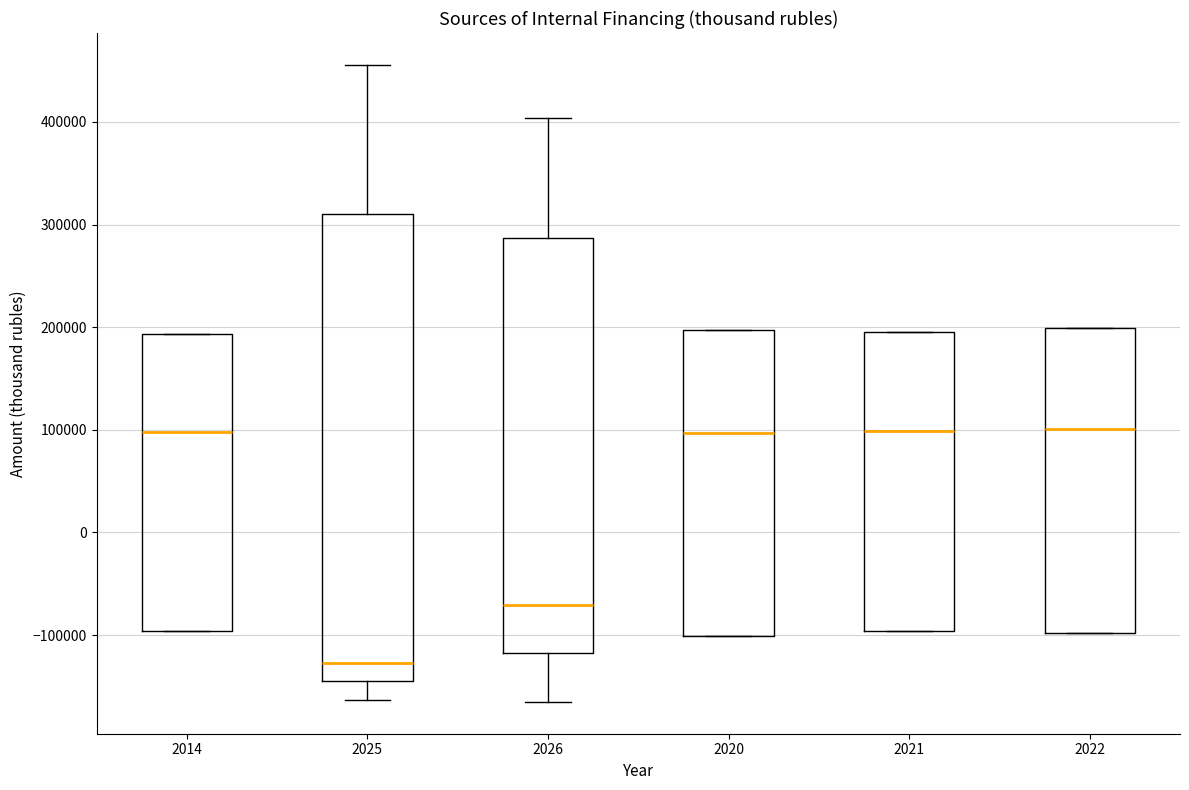

Reading left to right, read every box against the y-axis: the position of its median line, the range the box covers, and the ends of its whiskers. The values are not printed on the chart, so give them approximately, as read against the axis.

2014: median 100000, box -100000 to 190000, whiskers -100000 to 190000
2025: median -130000, box -150000 to 310000, whiskers -160000 to 460000
2026: median -70000, box -120000 to 290000, whiskers -170000 to 400000
2020: median 100000, box -100000 to 200000, whiskers -100000 to 200000
2021: median 100000, box -100000 to 190000, whiskers -100000 to 190000
2022: median 100000, box -100000 to 200000, whiskers -100000 to 200000